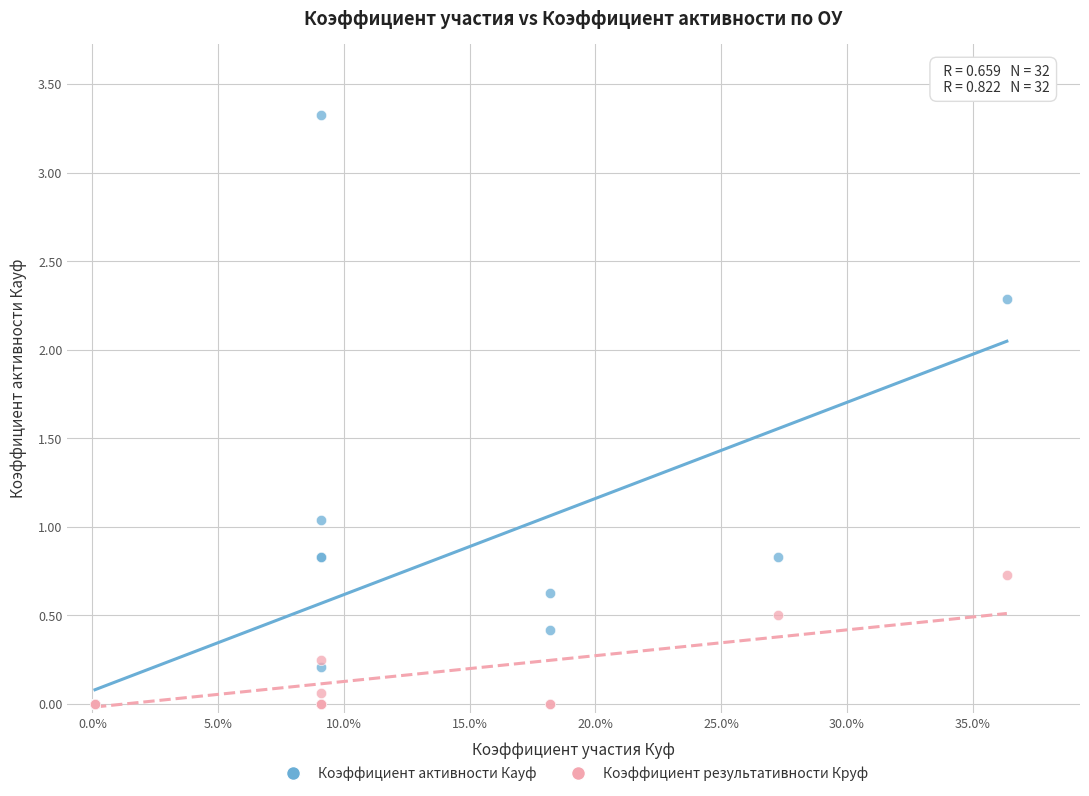

What are all the series names shown in the legend?

Коэффициент активности Кауф, Коэффициент результативности Круф